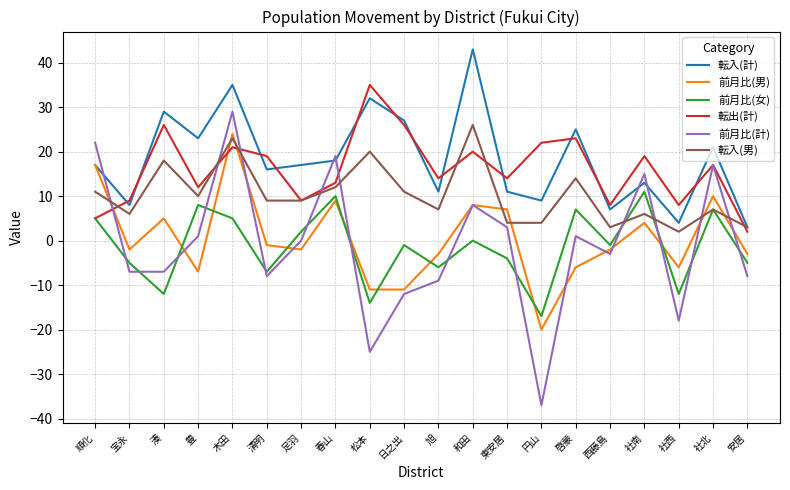

What is the difference between the maximum and second lowest values in the 前月比(男) series?

35